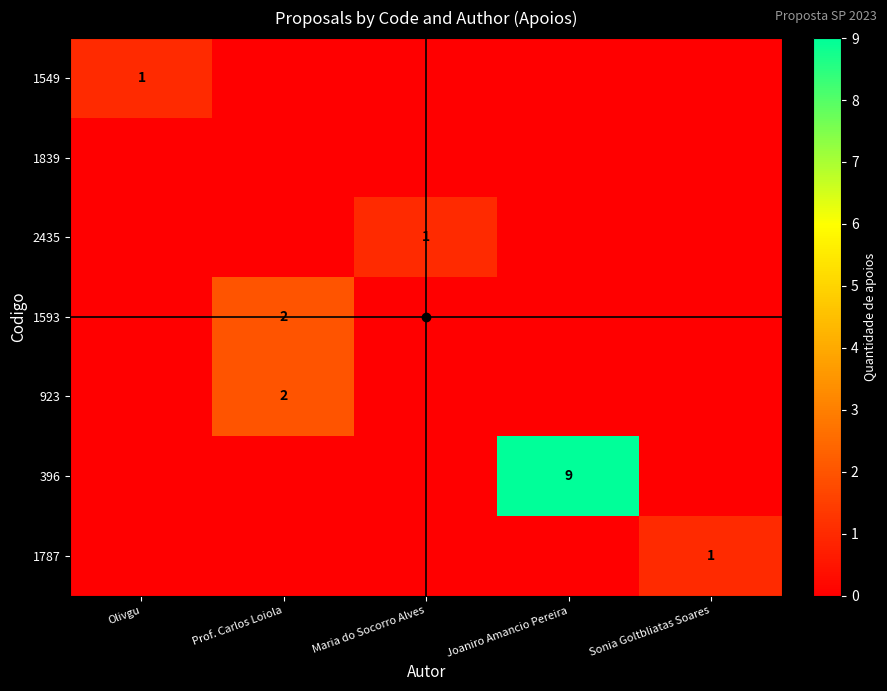

Count the 1549 values in the range 0 to 1.

5